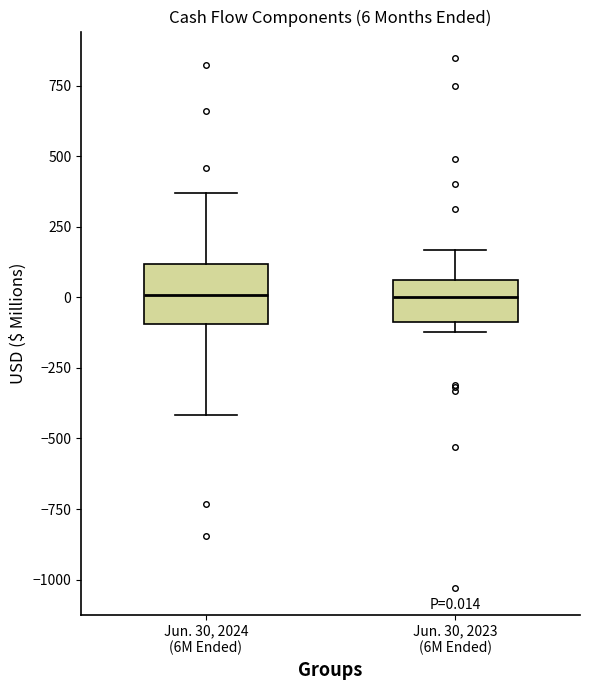

Comparing the boxes themselves (not the whiskers), which one is the tallest?

Jun. 30, 2024 (6M Ended)